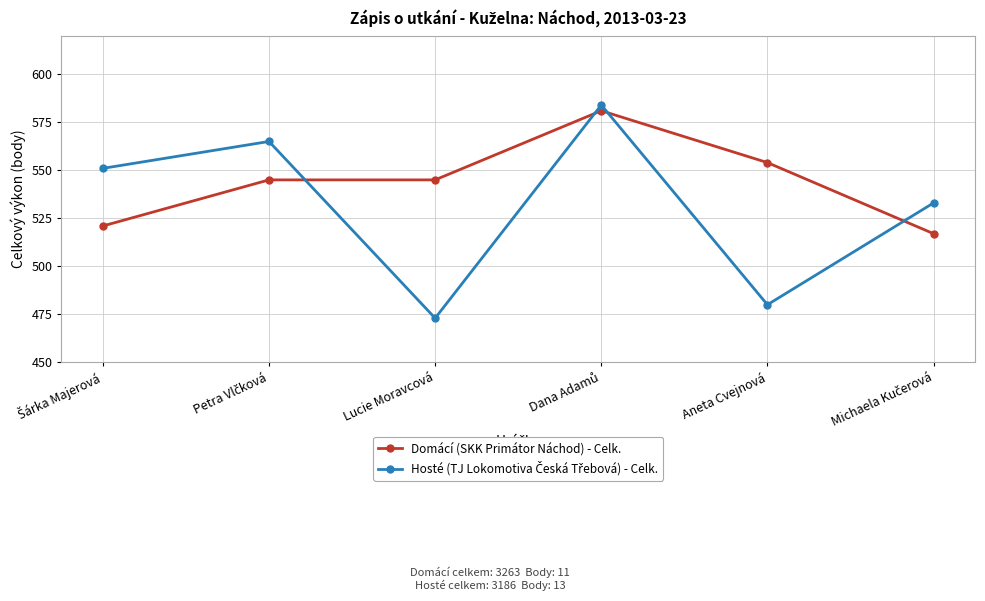

Which label corresponds to the smallest value in the chart?

Lucie Moravcová